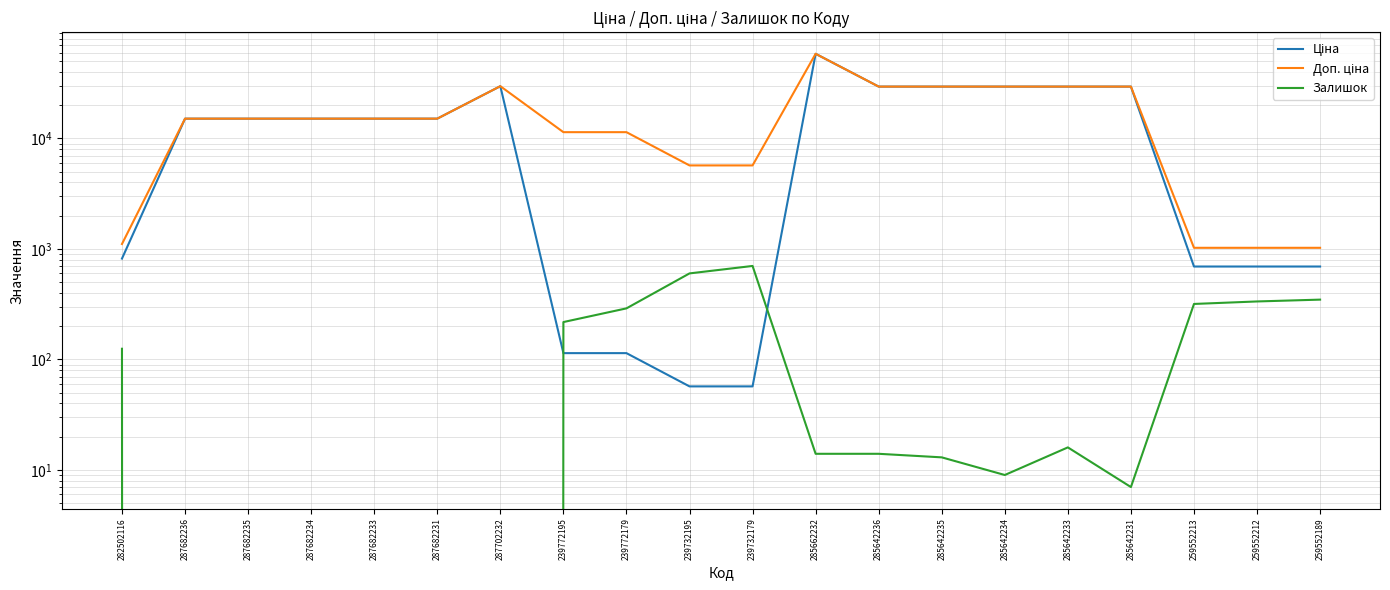

Reading left to right, list all the values displayed in this chart.

Ціна: 282502116=818.5	287682236=15120.0	287682235=15120.0	287682234=15120.0	287682233=15120.0	287682231=15120.0	287702232=29747.2	239772195=114.1	239772179=114.1	239732195=57.0	239732179=57.0	285662232=58426.5	285642236=29491.5	285642235=29491.5	285642234=29491.5	285642233=29491.5	285642231=29491.5	259552213=693.7	259552212=693.7	259552189=693.7
Доп. ціна: 282502116=1109.2	287682236=15120.0	287682235=15120.0	287682234=15120.0	287682233=15120.0	287682231=15120.0	287702232=29747.2	239772195=11410.0	239772179=11410.0	239732195=5705.0	239732179=5705.0	285662232=58426.5	285642236=29491.5	285642235=29491.5	285642234=29491.5	285642233=29491.5	285642231=29491.5	259552213=1024.6	259552212=1024.6	259552189=1024.6
Залишок: 282502116=125.0	287682236=0.0	287682235=0.0	287682234=0.0	287682233=0.0	287682231=0.0	287702232=0.0	239772195=218.0	239772179=290.0	239732195=601.0	239732179=702.0	285662232=14.0	285642236=14.0	285642235=13.0	285642234=9.0	285642233=16.0	285642231=7.0	259552213=318.0	259552212=335.0	259552189=348.0